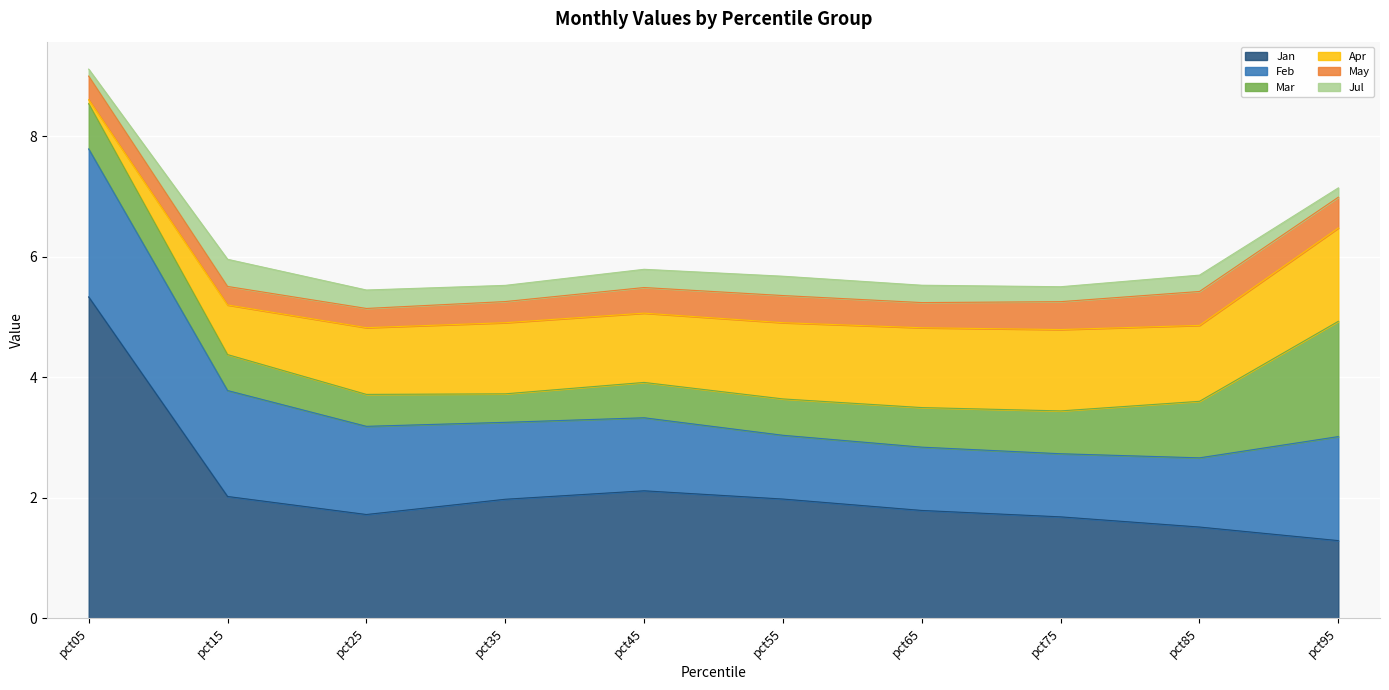

Which series has the largest total across all categories?

Jan